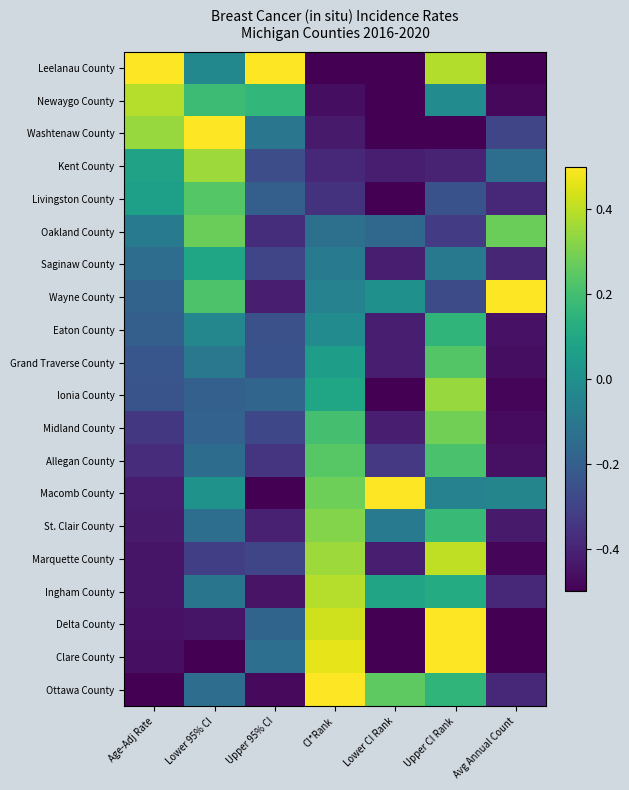

What is the maximum value shown in the chart?

0.5